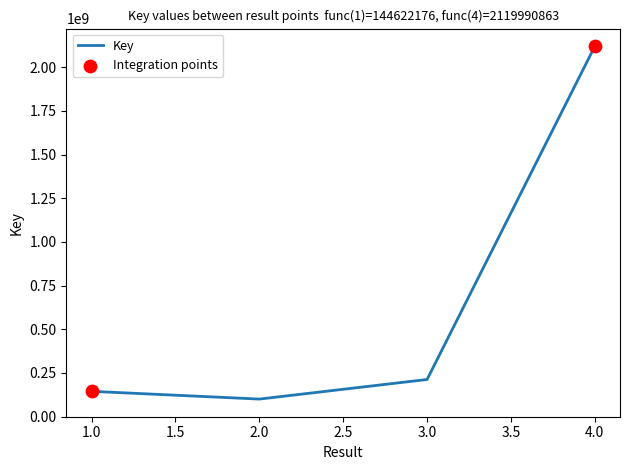

What is the change in value from 1.0 to 4.0?

+1975368687